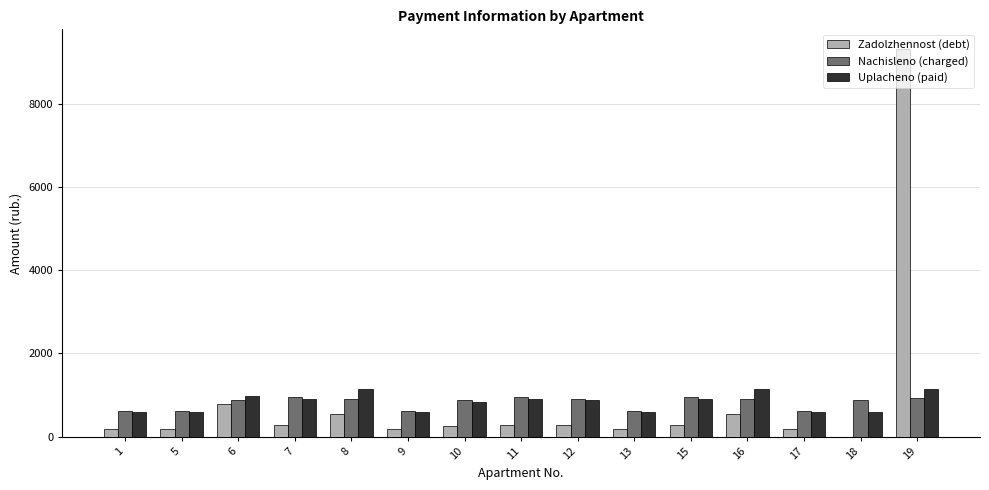

What is the maximum value shown in the chart?

9319.3